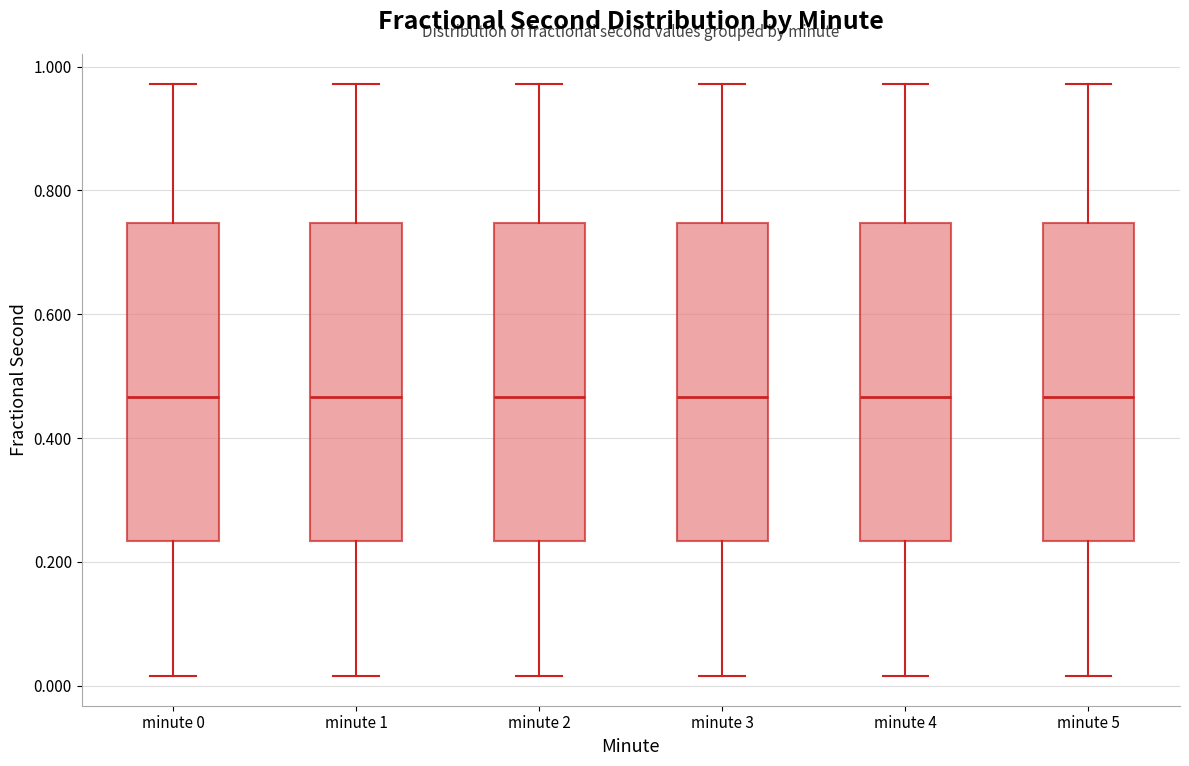

Where is the upper edge of the box for minute 0 on the y-axis? The values are not printed on the chart, so give them approximately, as read against the axis.

0.74